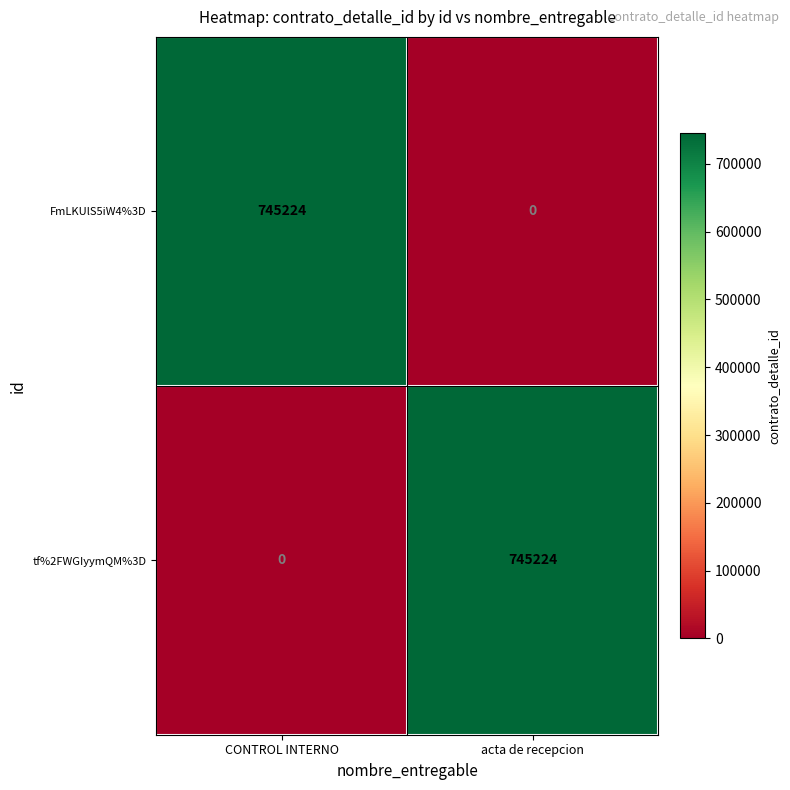

The value of tf%2FWGIyymQM%3D at acta de recepcion is 745224. True or false?

True